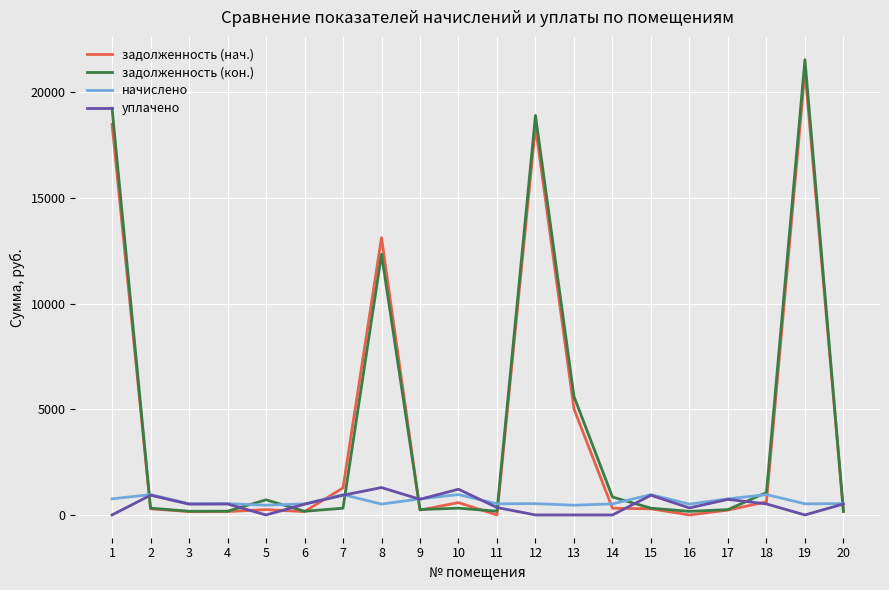

Is it true that задолженность (нач.) equals -11615.4 at 16?

False